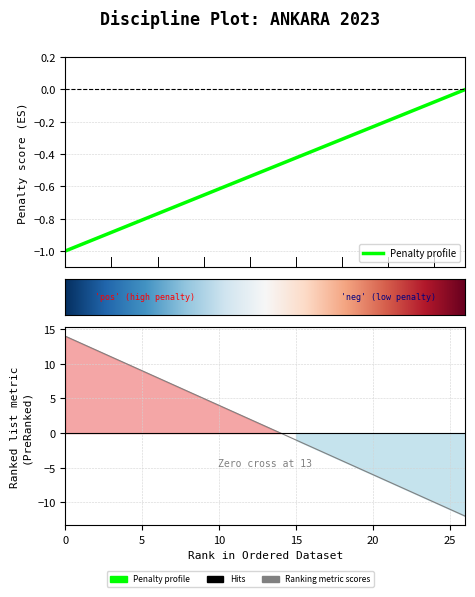

True or false: the data has more than 0 interior local peaks.

False